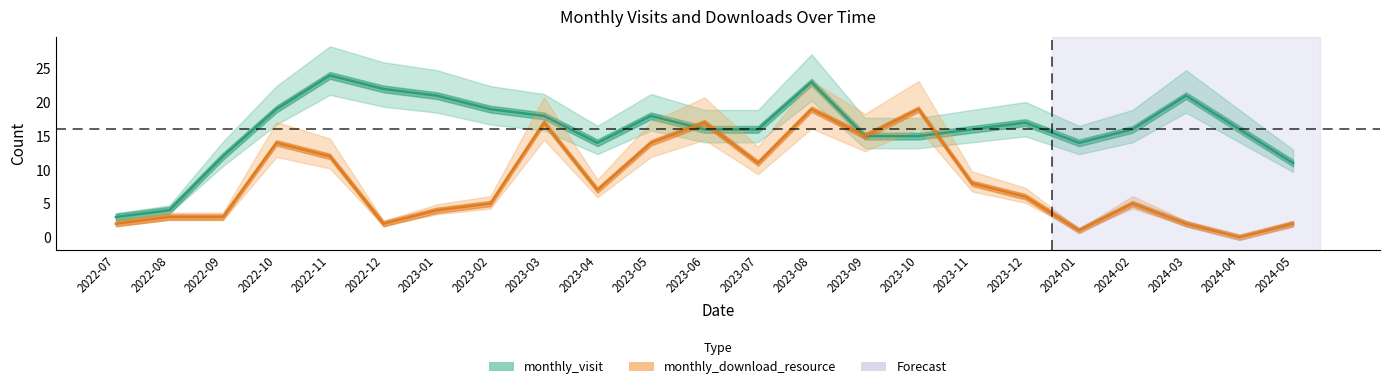

What position from the right is 2023-05?

13